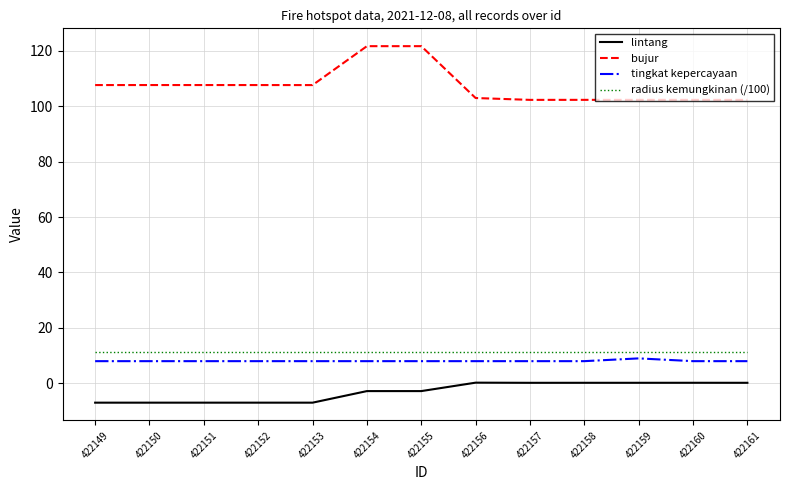

Which series has the largest range (max minus min)?

bujur